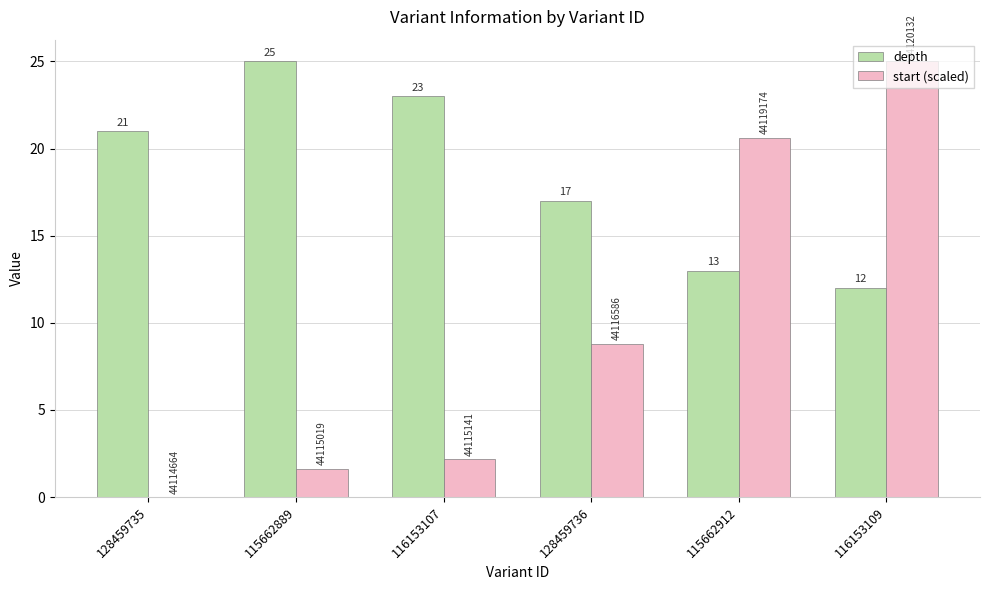

Which category has the highest value in the start (scaled) series?

116153109